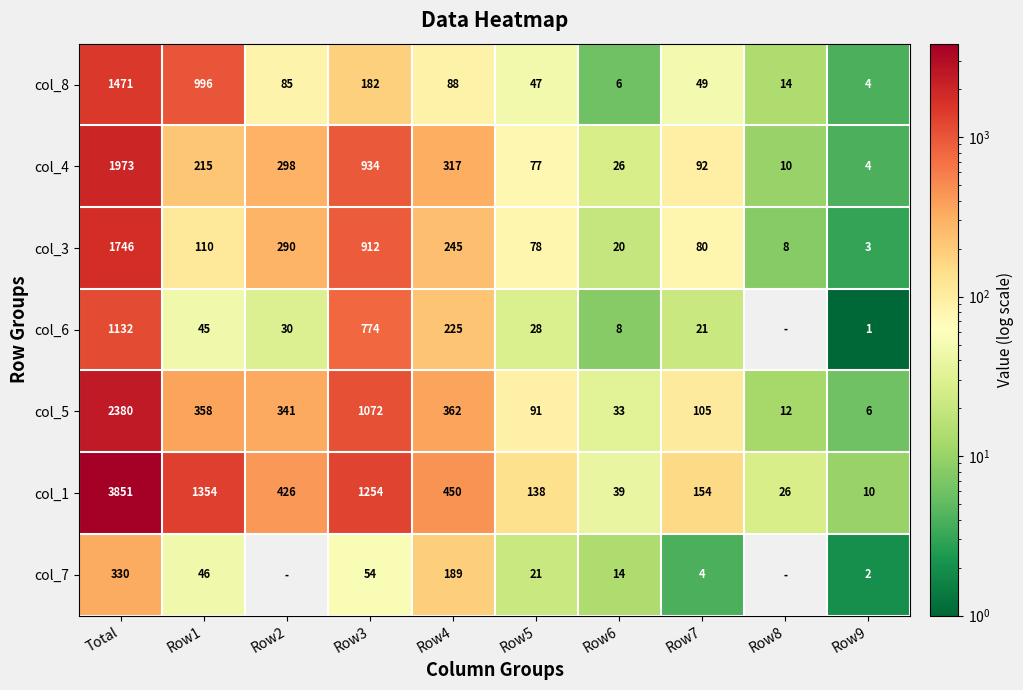

The col_4 series shows 130 at Row1. True or false?

False